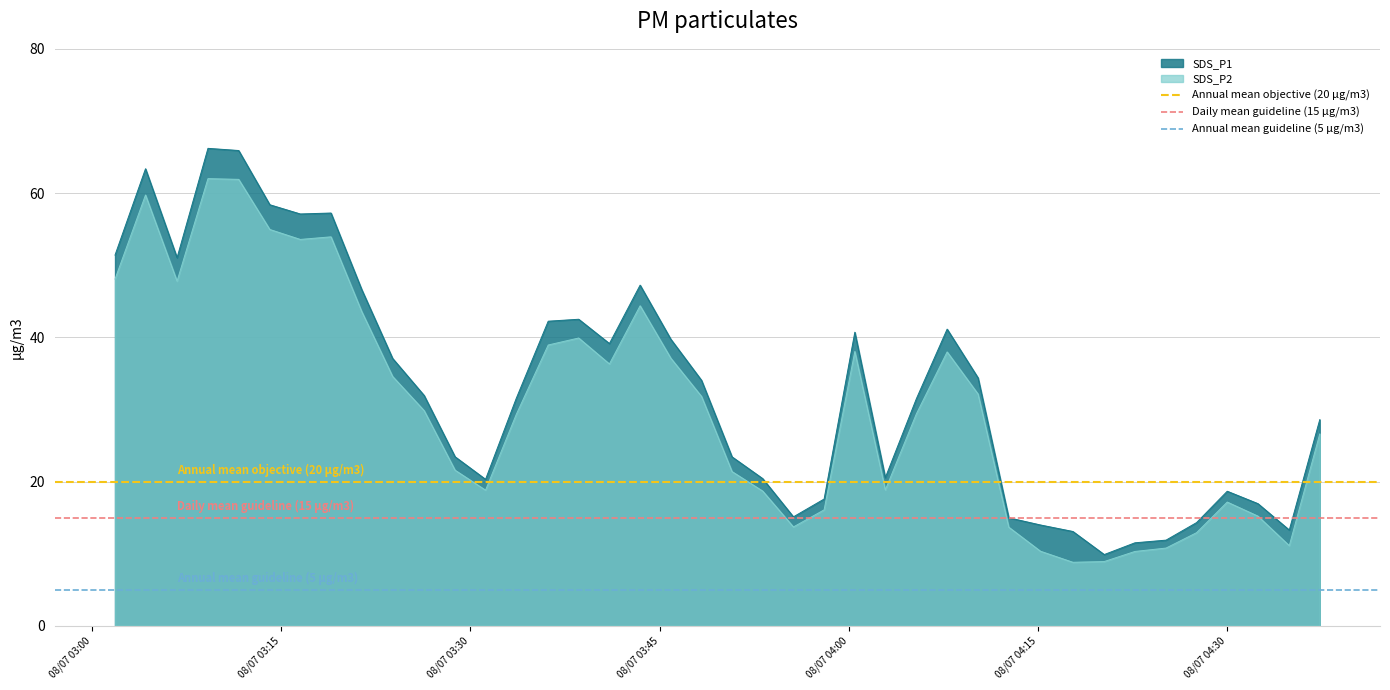

What is the value of the Annual mean objective (20 µg/m3) point at the 2nd from the left?

20